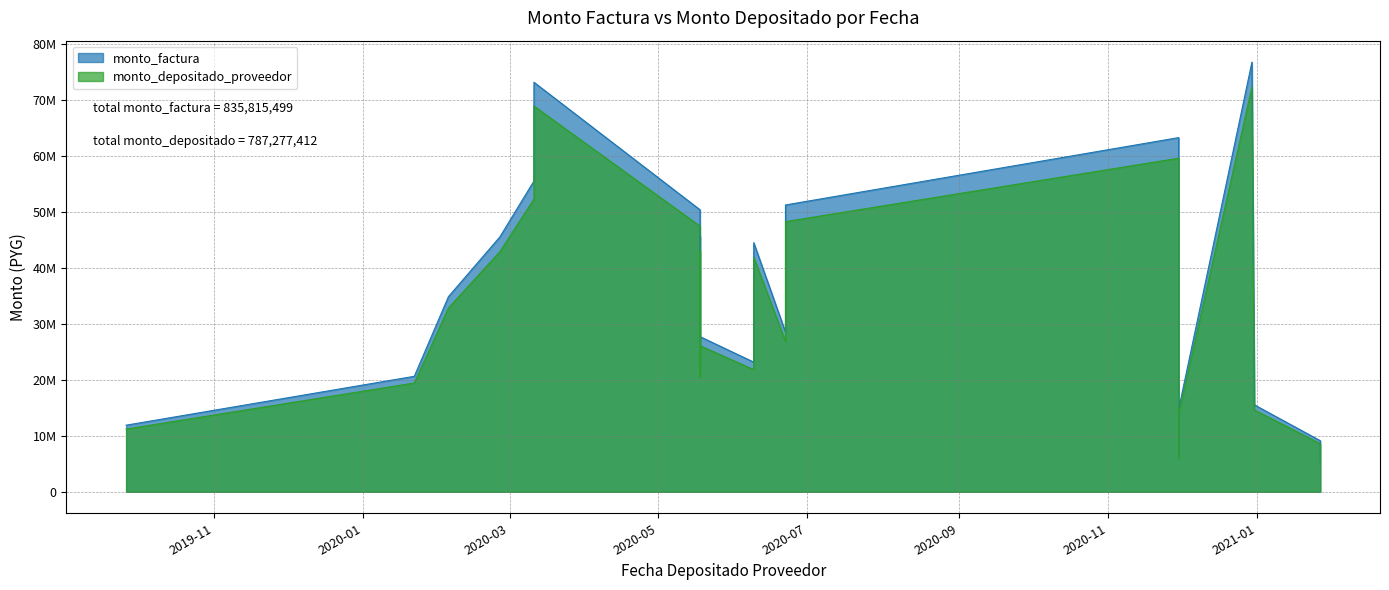

Reading left to right, list all the values displayed in this chart.

monto_factura: 11901350	20636150	34880550	45516750	55528750	73172299	50387040	21761520	45662760	27722640	23168640	44507100	28525950	38790200	51251850	63283650	56182700	14968800	6375600	14764200	76767950	15536400	9123650	5399000
monto_depositado_proveedor: 11210207	19437752	32854941	42873468	52304044	68922984	47460927	20497769	43010999	26112711	21823174	41922451	26869370	36537547	48275515	59608596	52920017	14099521	6005352	13906803	72309825	14634159	8593815	5085465